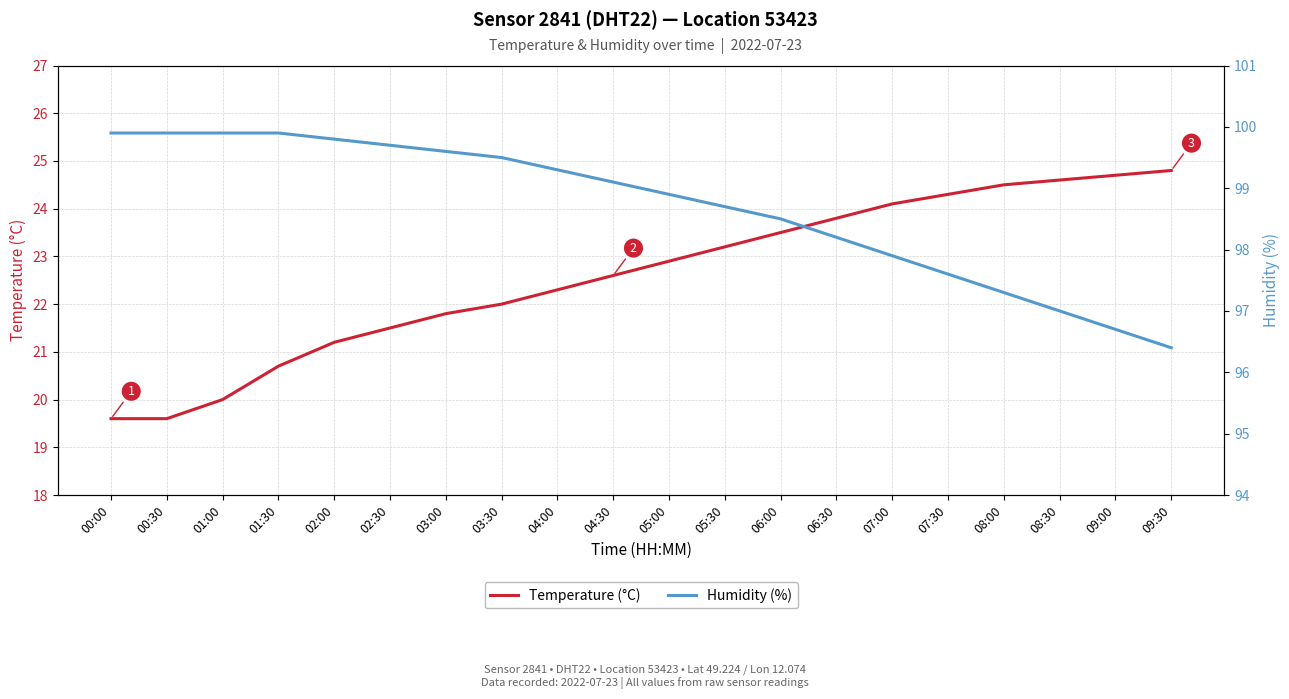

Is this an area chart (filled region under the line)?

No